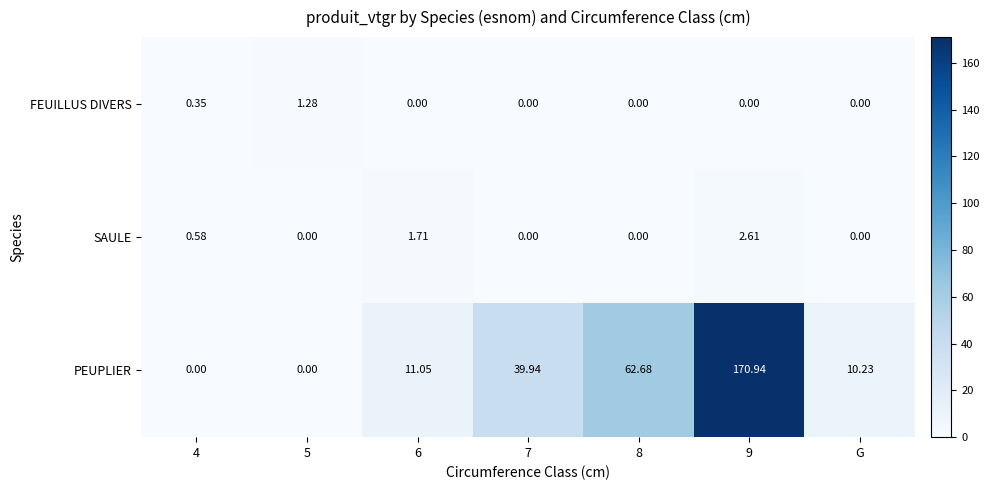

Which series has the largest total across all categories?

PEUPLIER